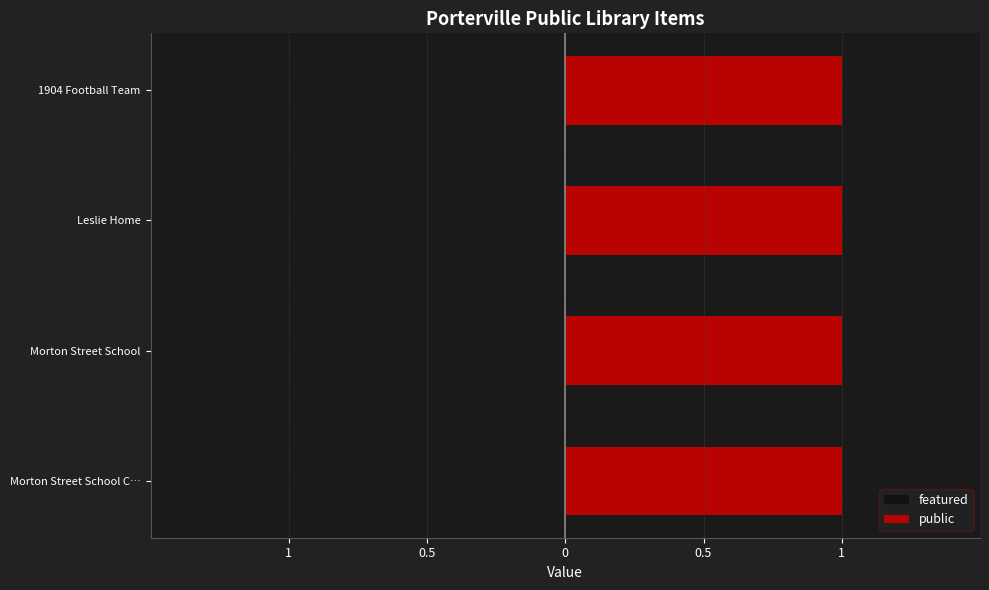

Reading right to left, transcribe all the data shown in this chart.

public: 1	1	1	1
featured: 0	0	0	0